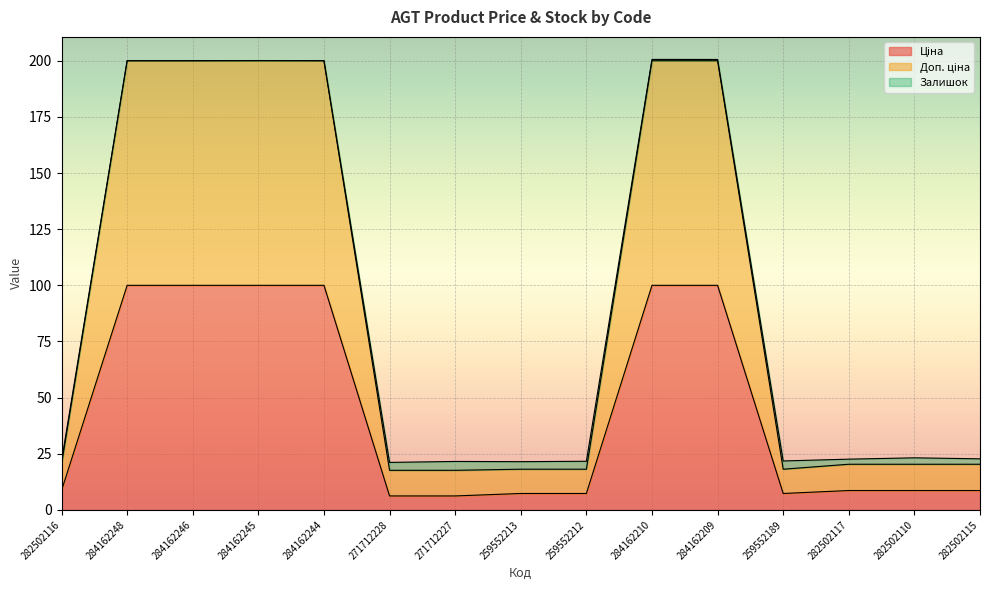

True or false: Доп. ціна and Ціна cross at least once.

False